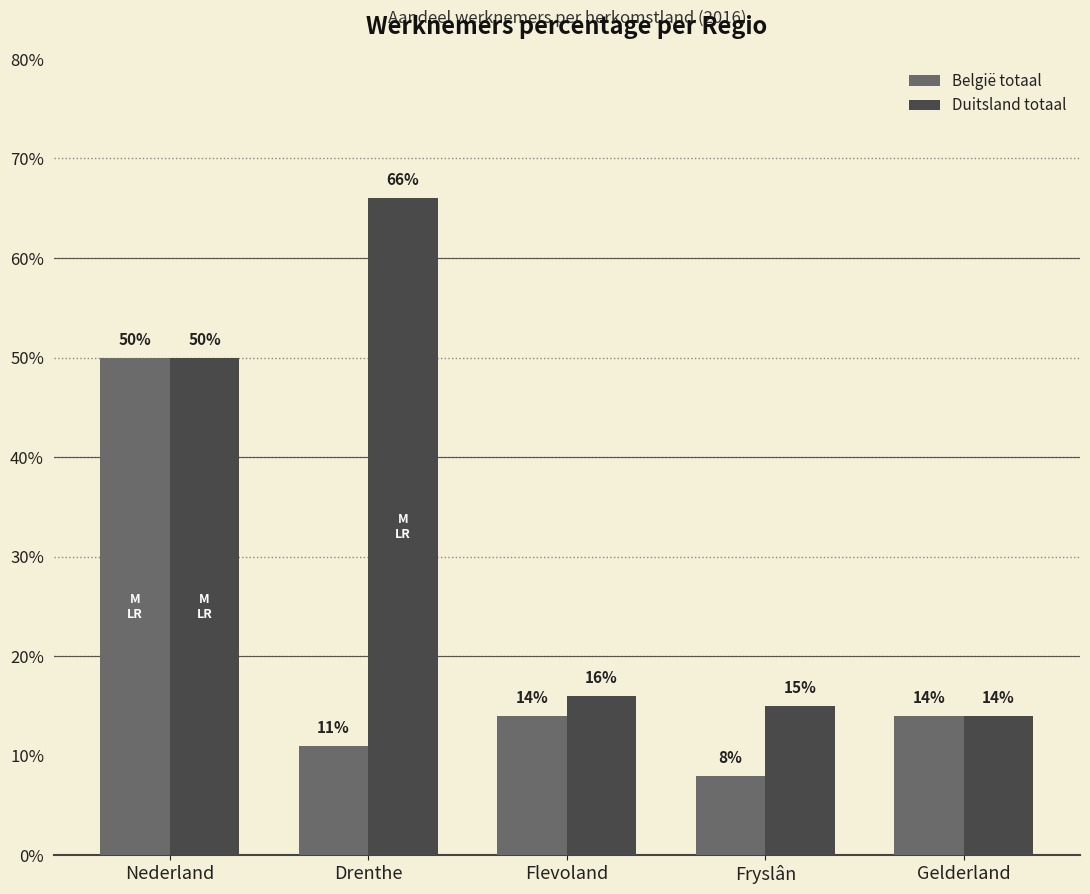

Which series has the widest spread of values?

Duitsland totaal